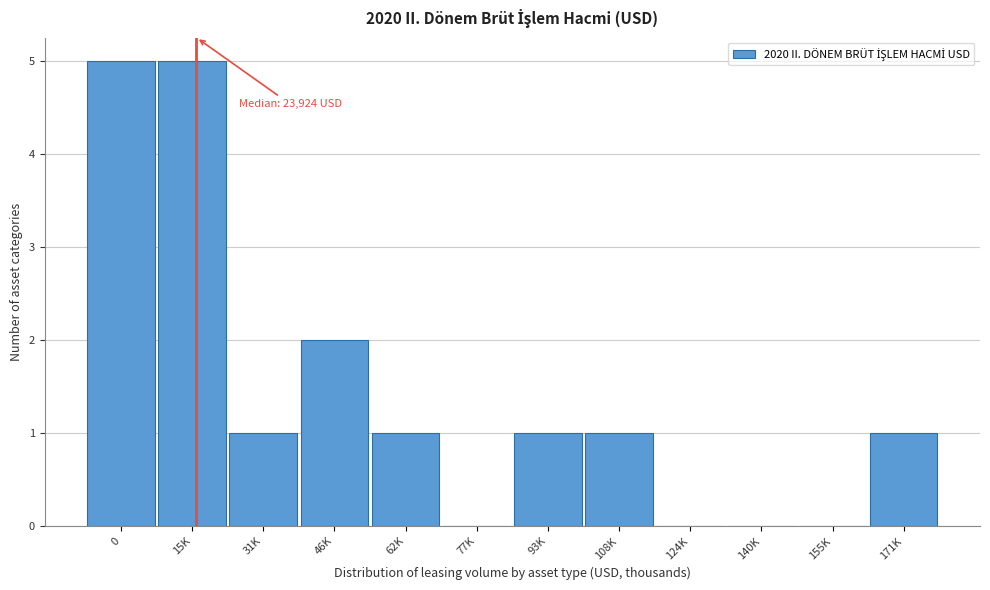

Reading left to right, what are all the values shown in this chart?

0=5	15K=5	31K=1	46K=2	62K=1	77K=0	93K=1	108K=1	124K=0	140K=0	155K=0	171K=1